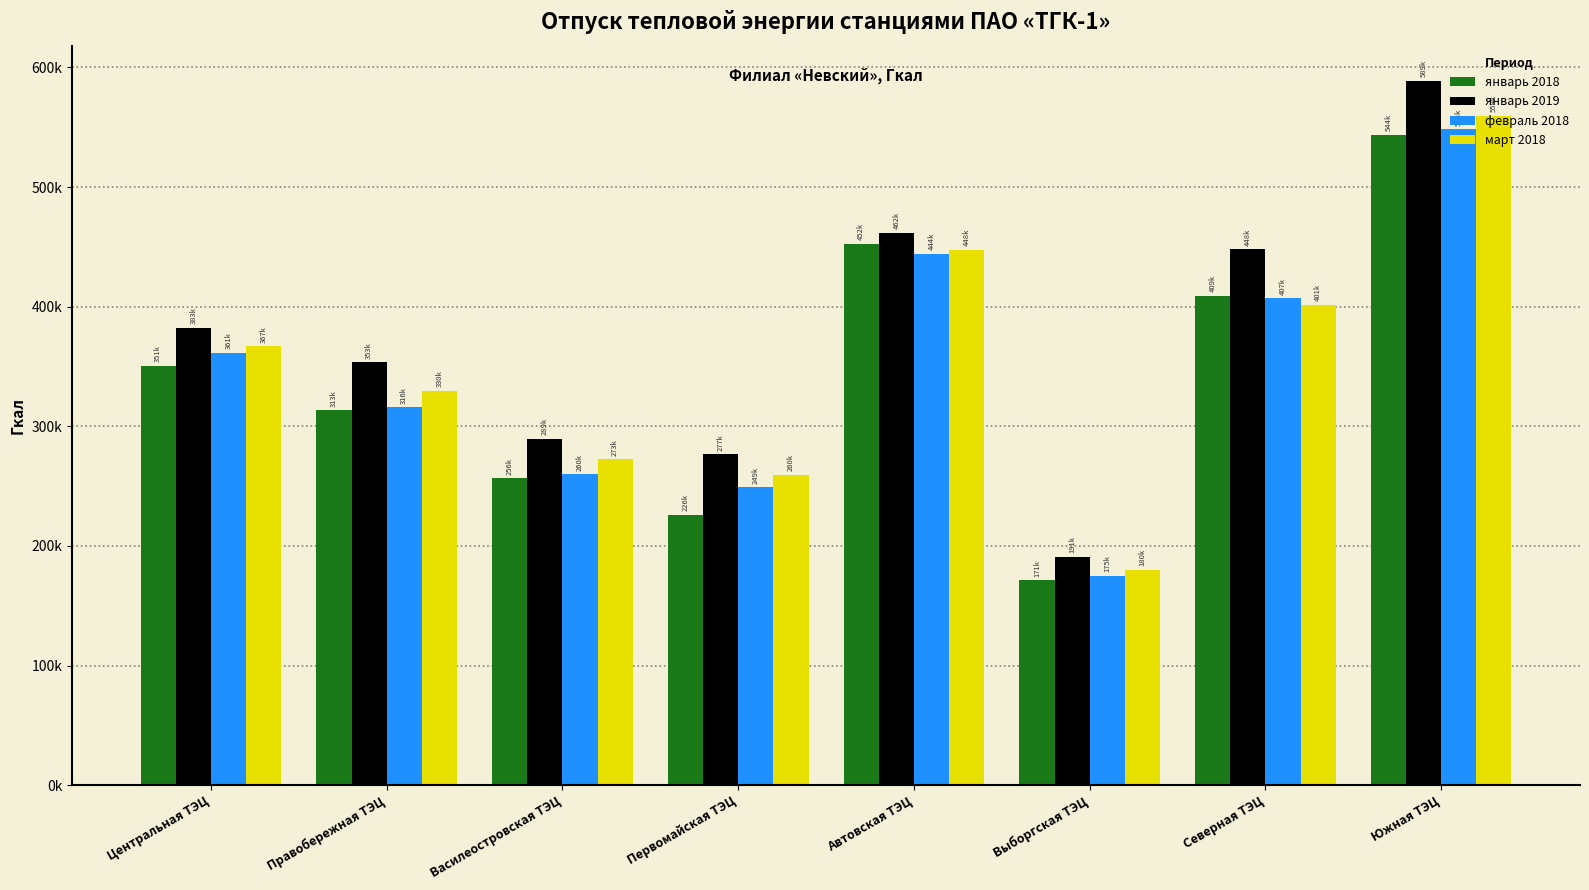

Which category has the highest value in the январь 2019 series?

Южная ТЭЦ